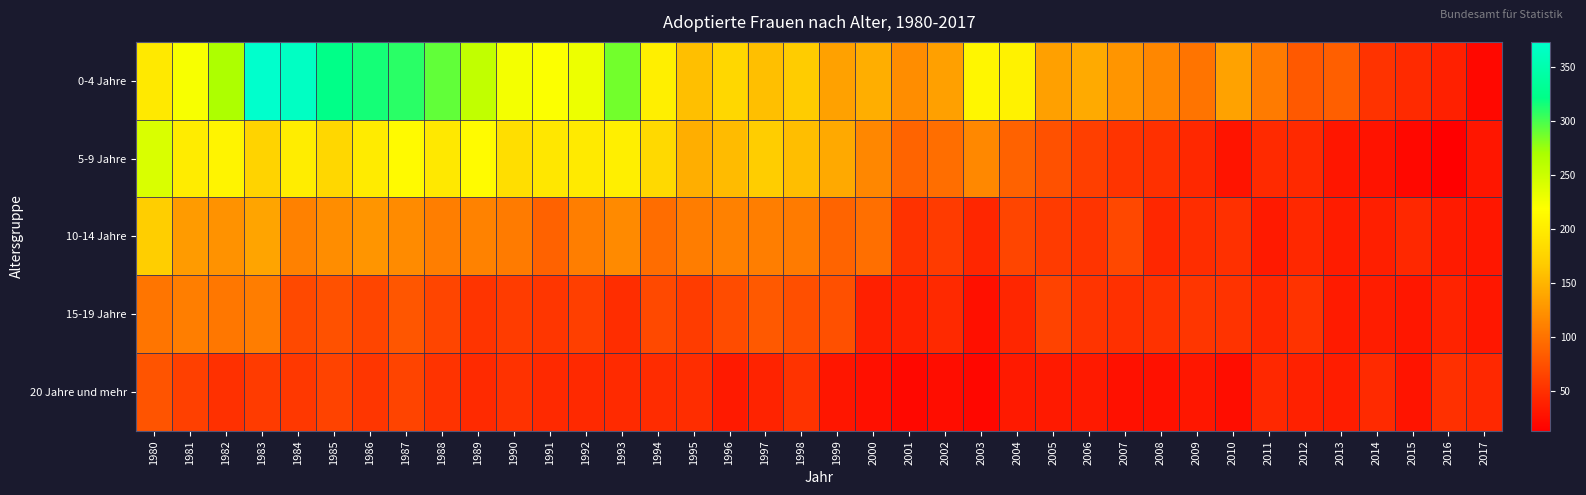

At which category is the sum across all series the highest?

1983